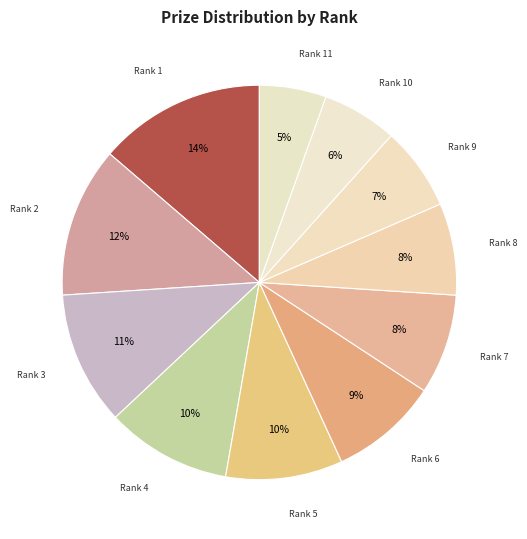

Do Rank 7 and Rank 2 together represent more than half of the pie?

No